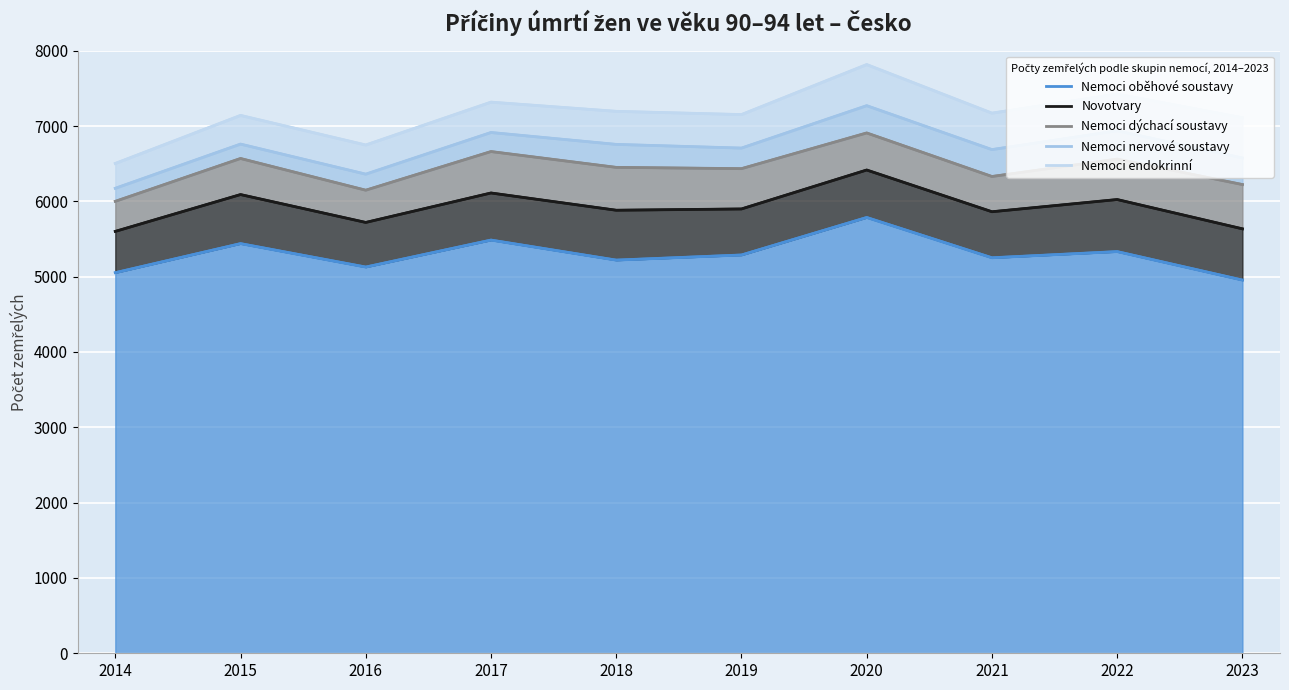

Reading right to left, what are all the values shown in this chart?

Nemoci oběhové soustavy: 2023=4955	2022=5333	2021=5251	2020=5786	2019=5288	2018=5220	2017=5486	2016=5128	2015=5439	2014=5053
Novotvary: 2023=5635	2022=6024	2021=5862	2020=6416	2019=5899	2018=5882	2017=6111	2016=5720	2015=6090	2014=5601
Nemoci dýchací soustavy: 2023=6223	2022=6561	2021=6330	2020=6908	2019=6434	2018=6451	2017=6661	2016=6148	2015=6569	2014=6000
Nemoci nervové soustavy: 2023=6576	2022=6937	2021=6687	2020=7270	2019=6707	2018=6756	2017=6914	2016=6361	2015=6760	2014=6173
Nemoci endokrinní: 2023=7111	2022=7425	2021=7171	2020=7816	2019=7152	2018=7195	2017=7317	2016=6748	2015=7141	2014=6503